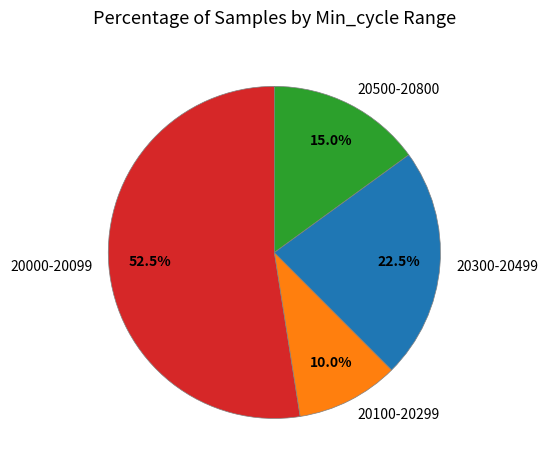

Does any single category account for the majority?

Yes